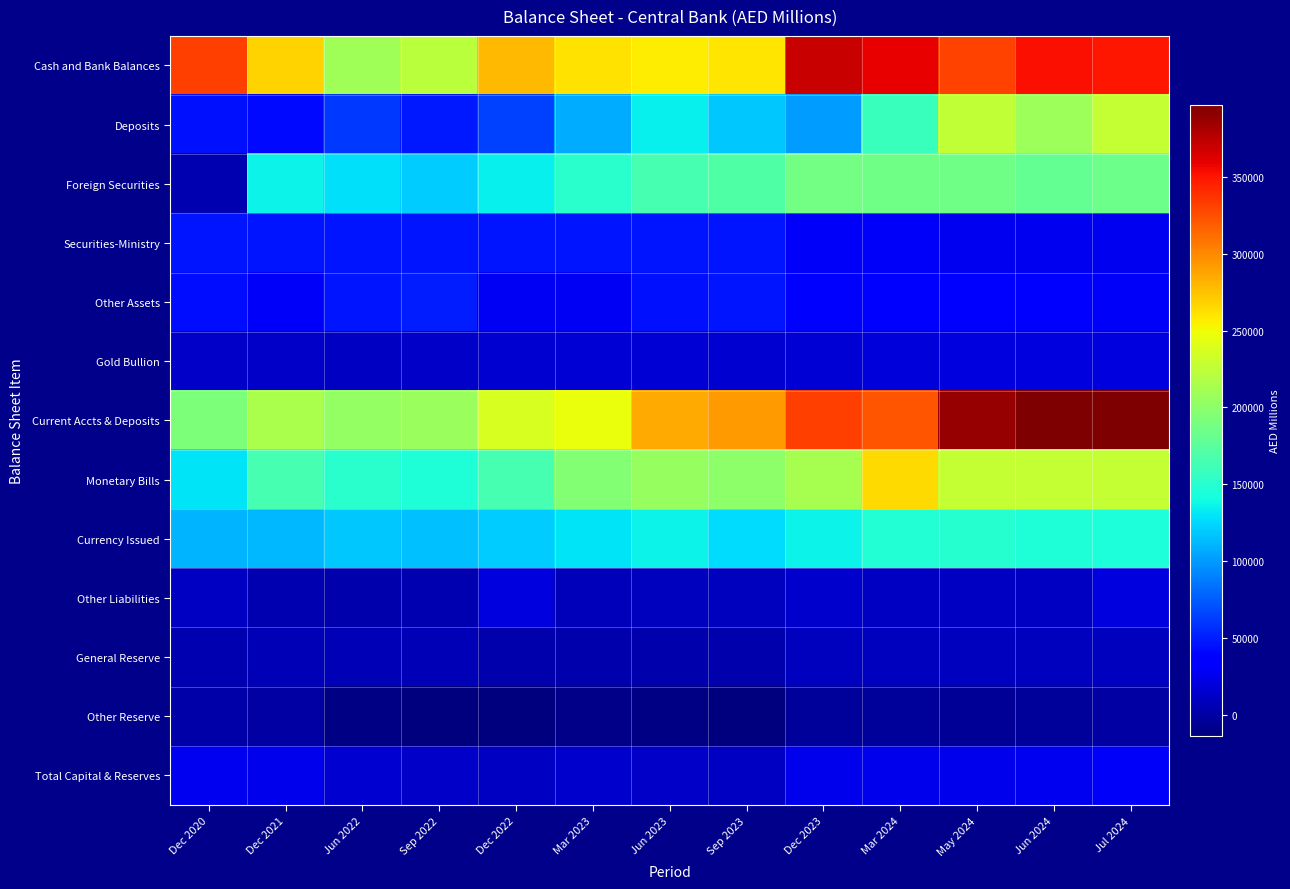

Between Sep 2023 and Mar 2024, which series saw the biggest shift?

Cash and Bank Balances